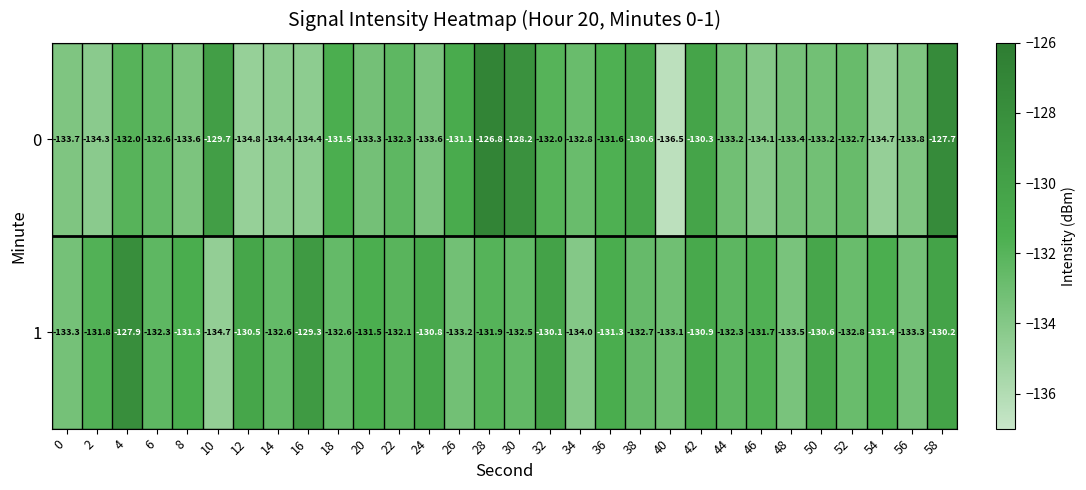

What is the minimum value shown in the chart?

-136.5